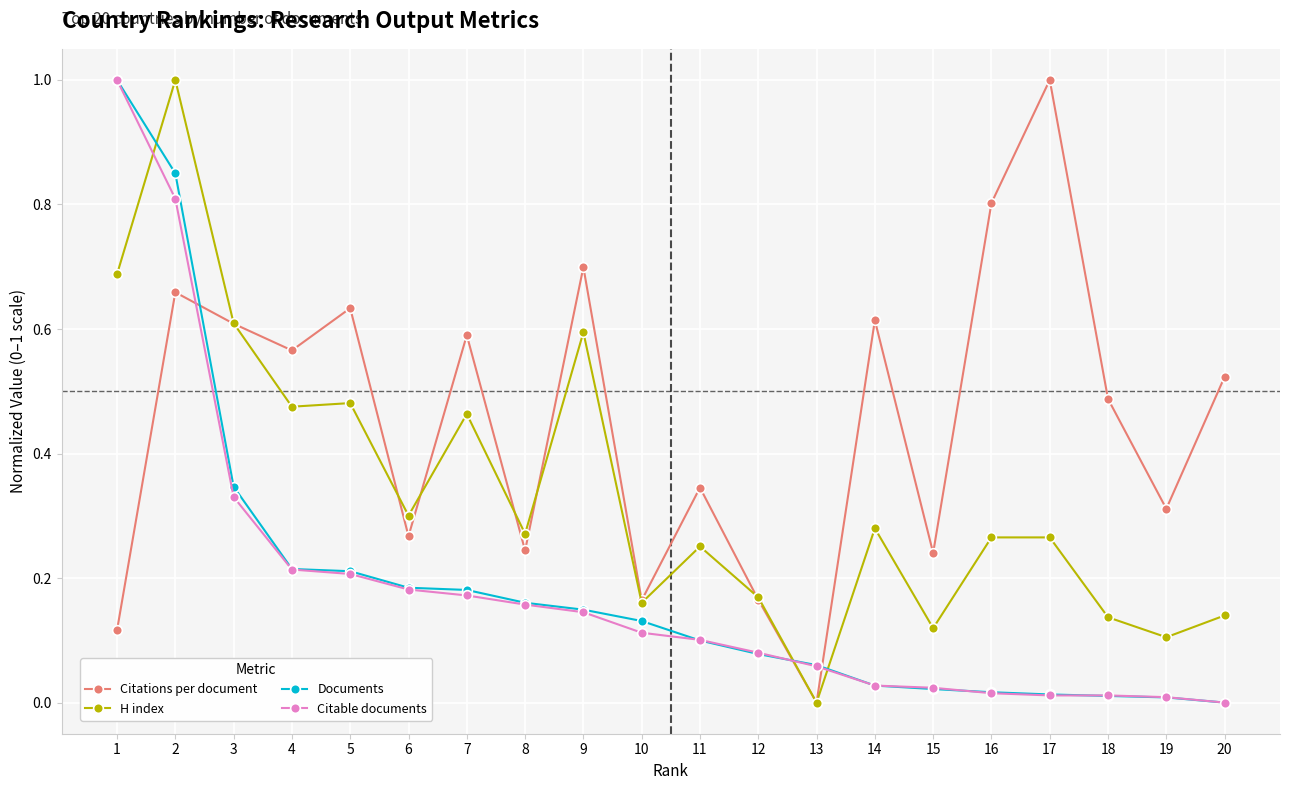

What is the greatest value displayed?

1.0